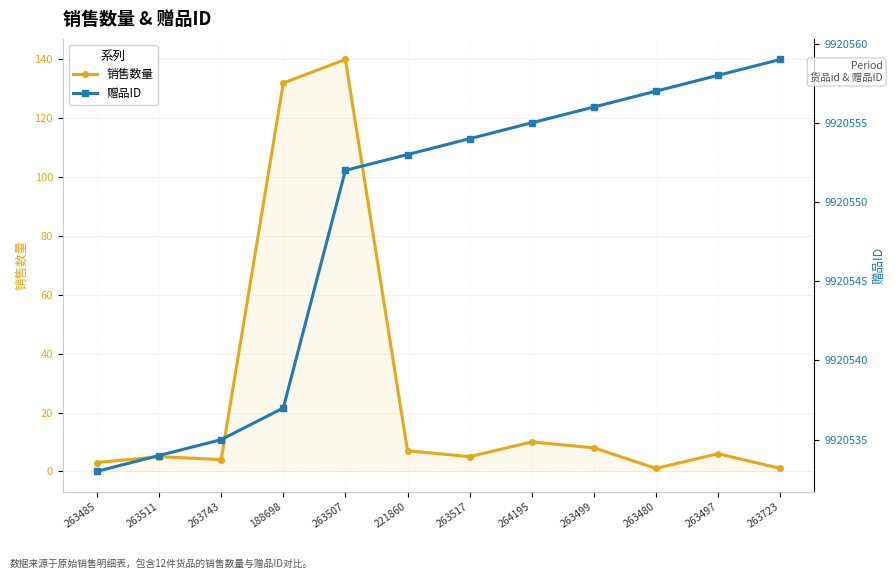

How many data points does each series have?

12